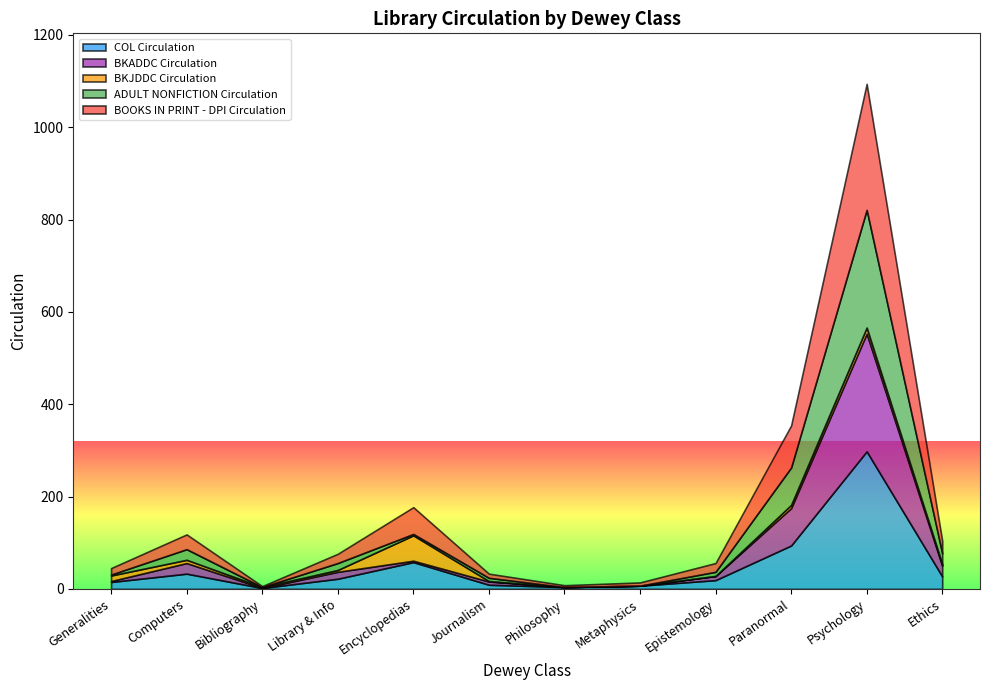

True or false: ADULT NONFICTION Circulation and BKJDDC Circulation intersect in this chart.

True